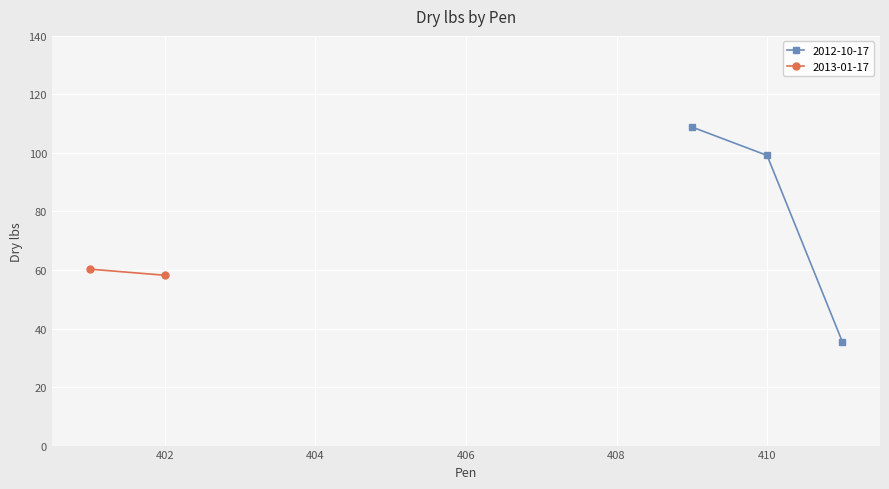

What is the maximum value for 2012-10-17?

108.9